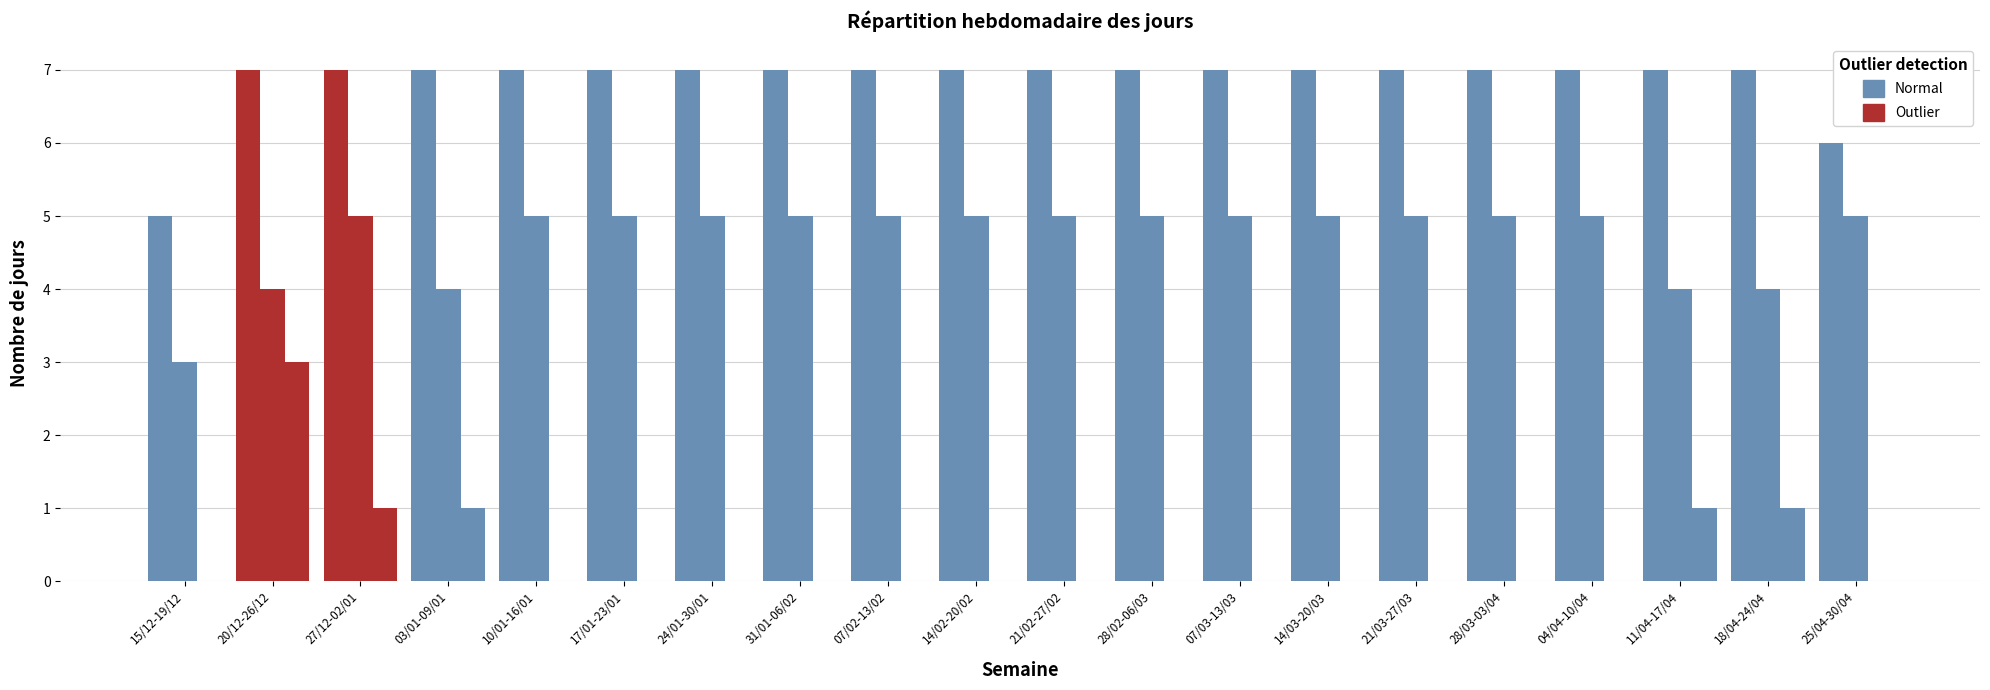

Count the number of categories in the chart.

20